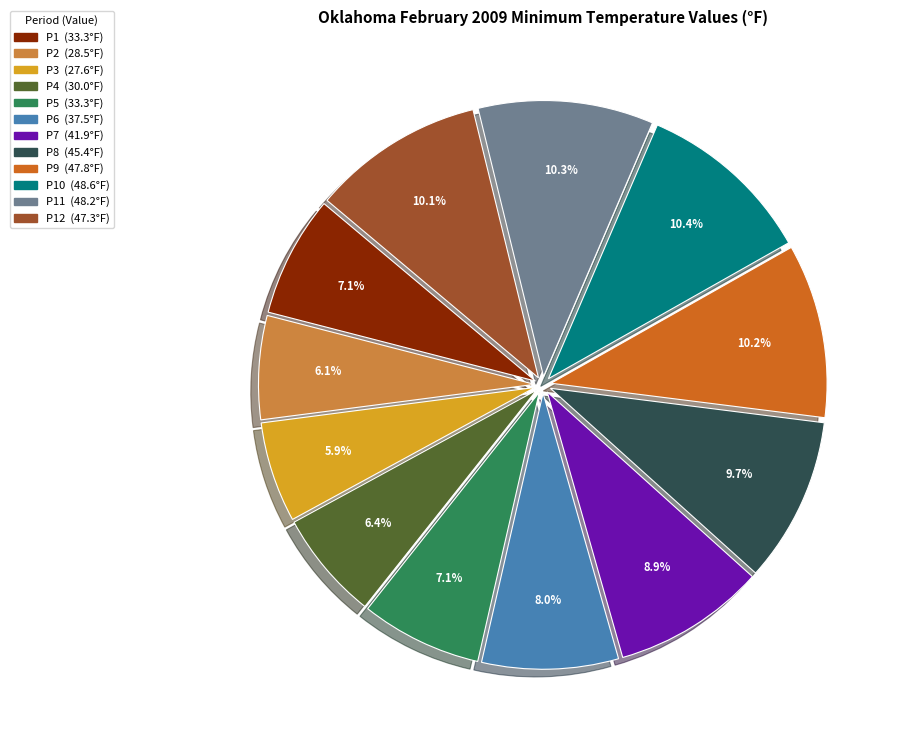

Is there any slice that represents more than half of the pie?

No